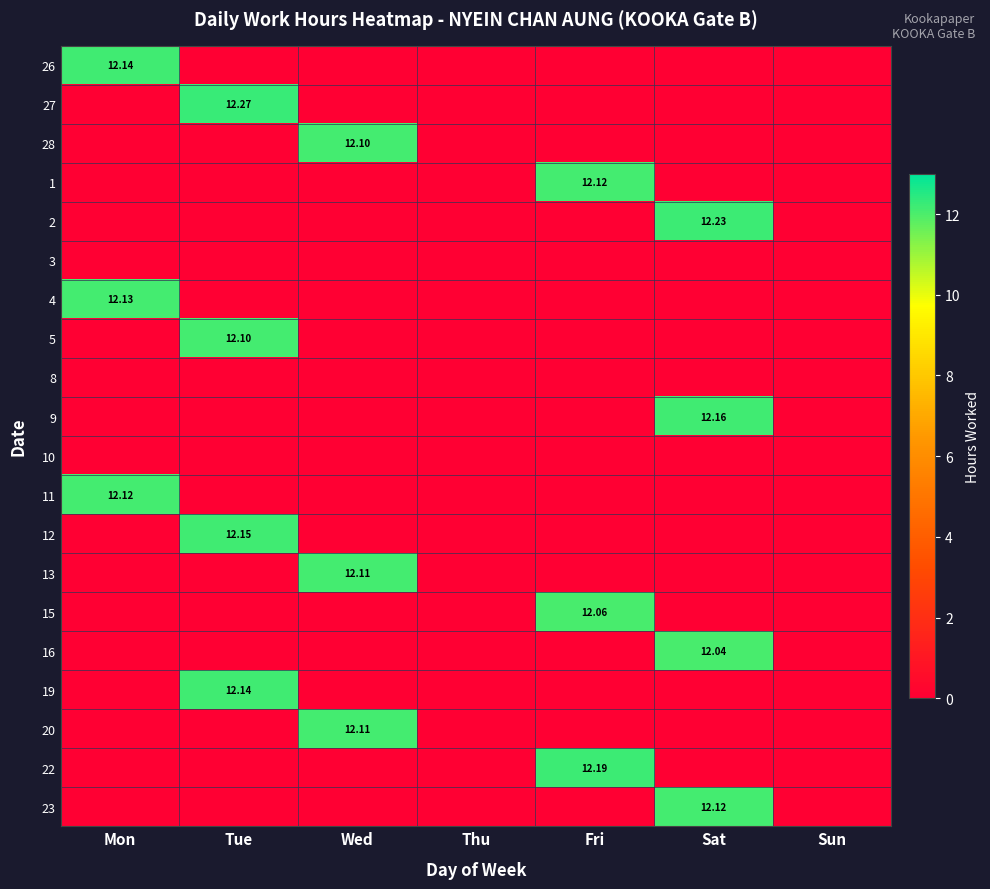

What is the greatest value displayed?

12.3